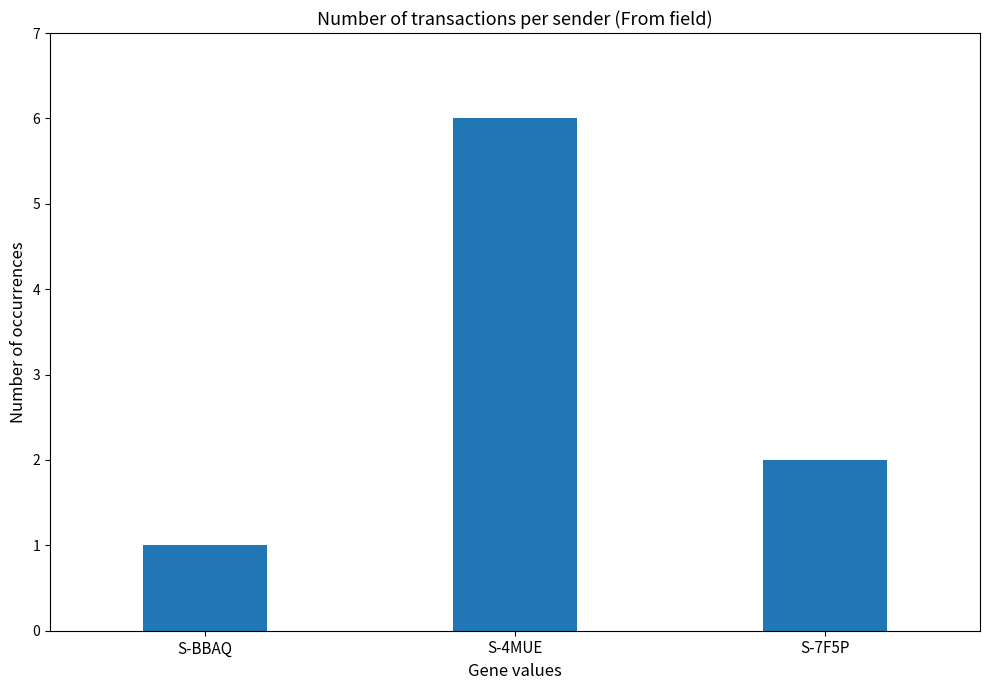

Are the bars grouped side by side (vs. stacked)?

No